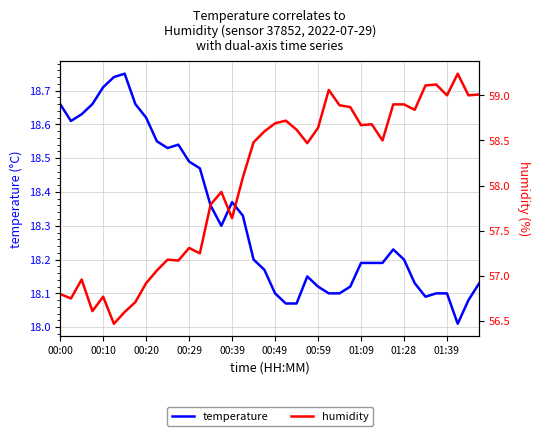

True or false: humidity and temperature intersect in this chart.

False